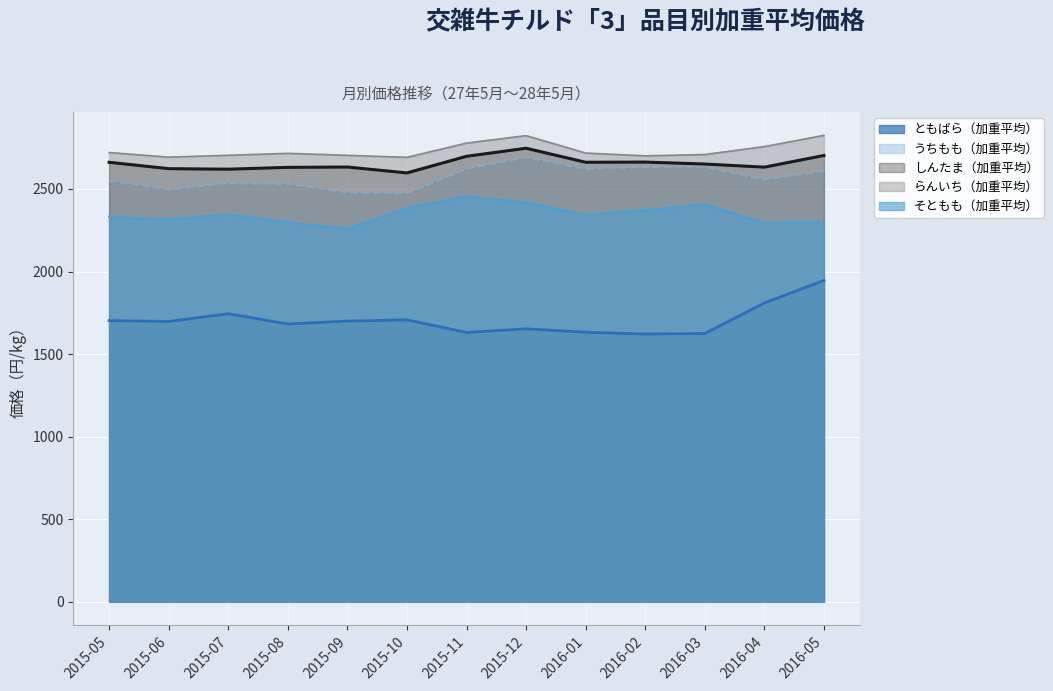

How many data points in そともも（加重平均） are above 2343?

7